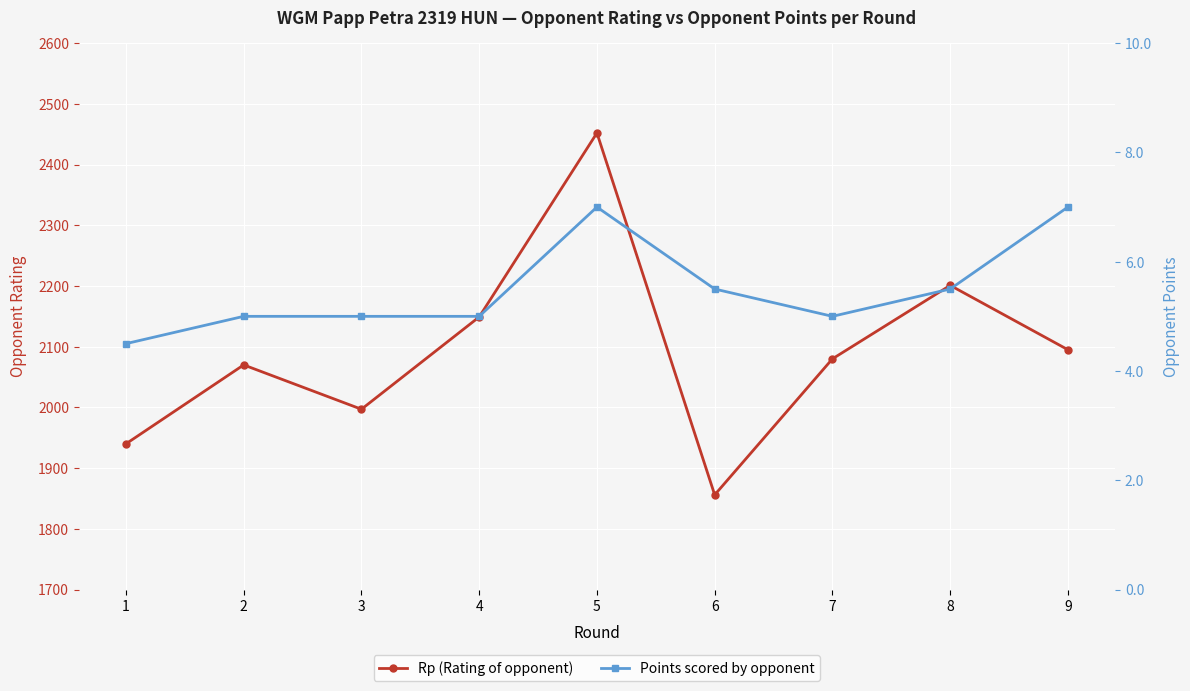

What are all the series names shown in the legend?

Rp (Rating of opponent), Points scored by opponent